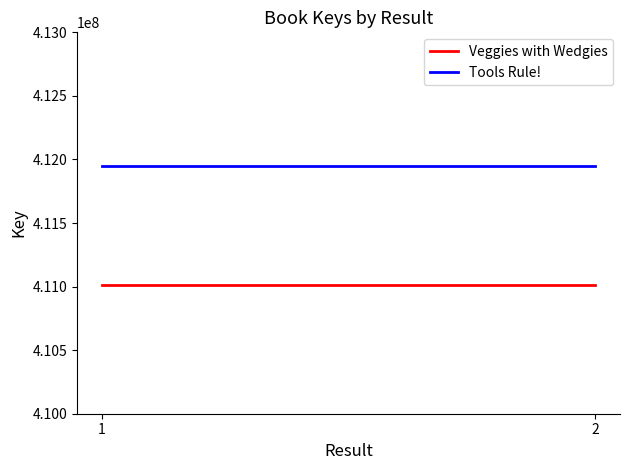

The Veggies with Wedgies series shows 411014095 at 1. True or false?

True